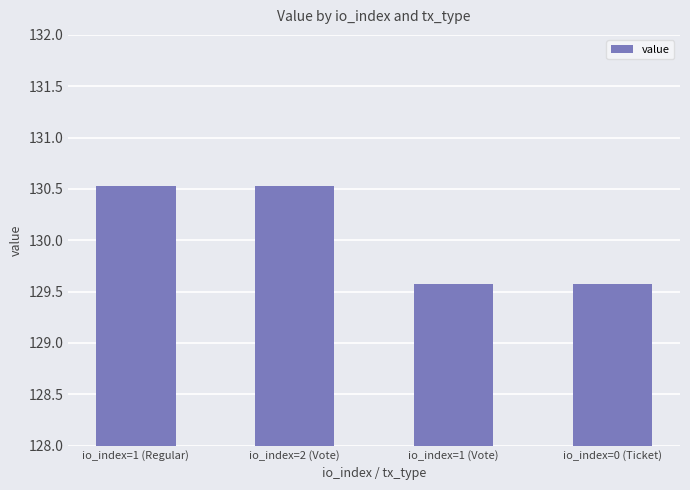

What is the change in value from io_index=1 (Regular) to io_index=1 (Vote)?

-1.0